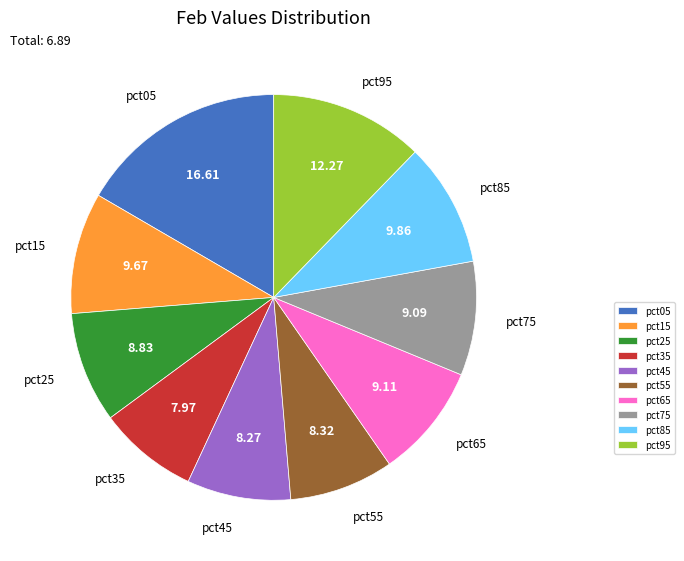

Which category has the biggest portion of the pie?

pct05